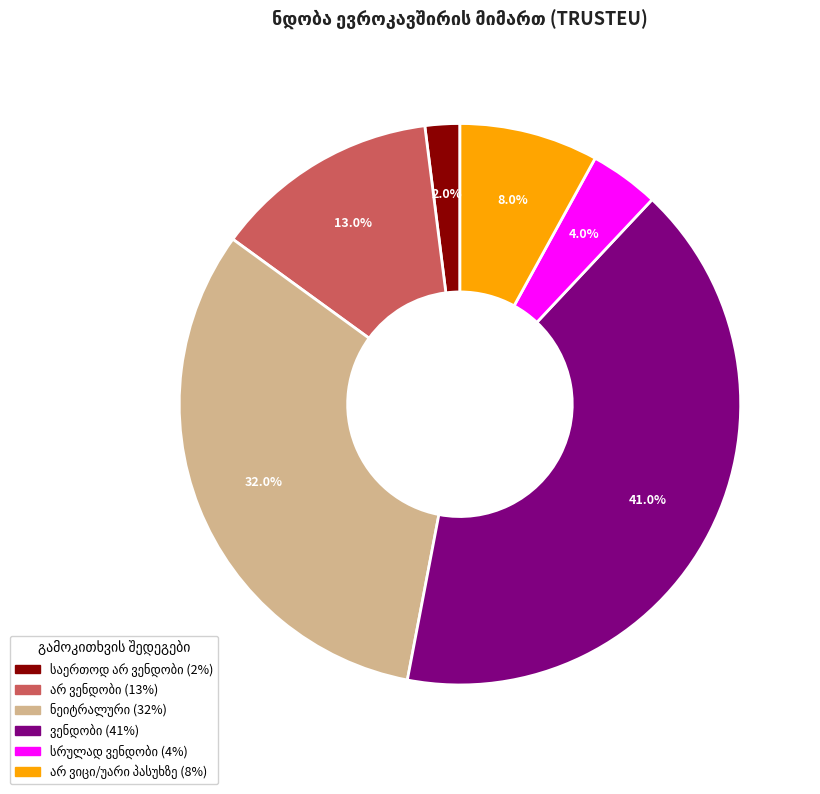

Is there a majority slice in this chart?

No